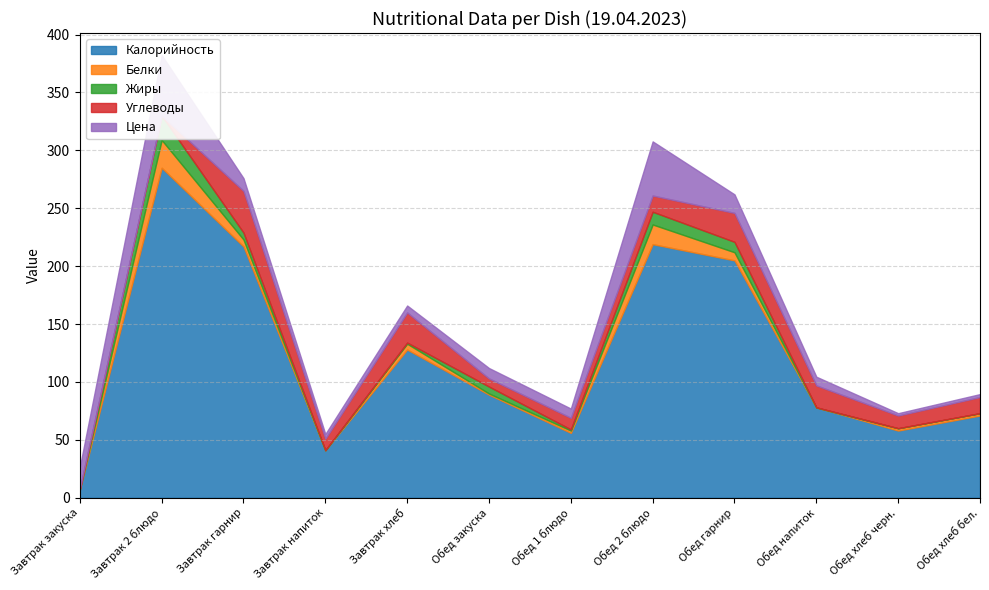

At how many categories does at least one series exceed 274?

1